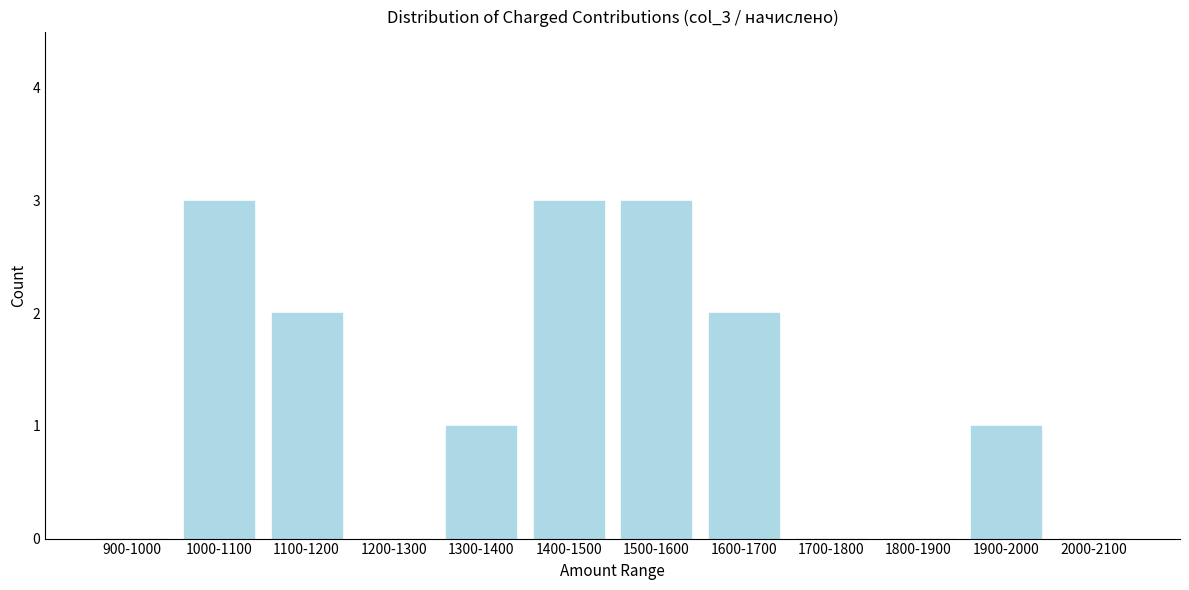

Reading right to left, extract all data points from this chart.

2000-2100=0	1900-2000=1	1800-1900=0	1700-1800=0	1600-1700=2	1500-1600=3	1400-1500=3	1300-1400=1	1200-1300=0	1100-1200=2	1000-1100=3	900-1000=0